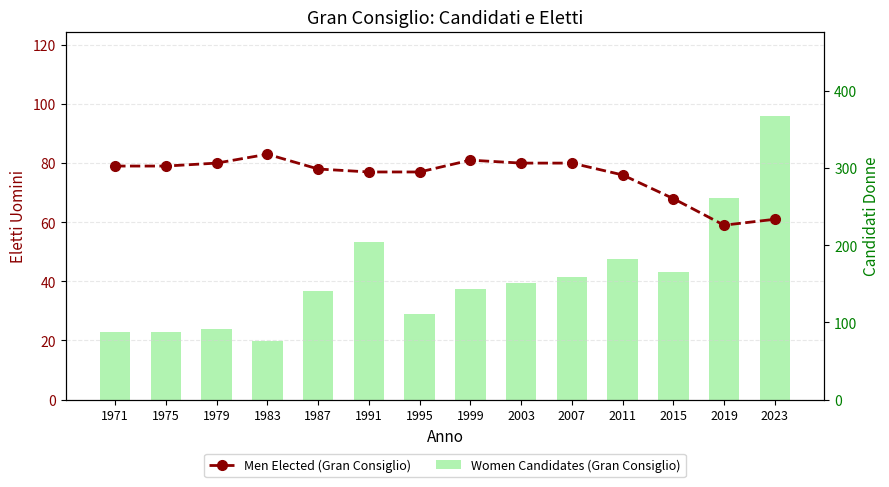

List the series in order of their peak value, lowest first.

Men Elected (Gran Consiglio), Women Candidates (Gran Consiglio)